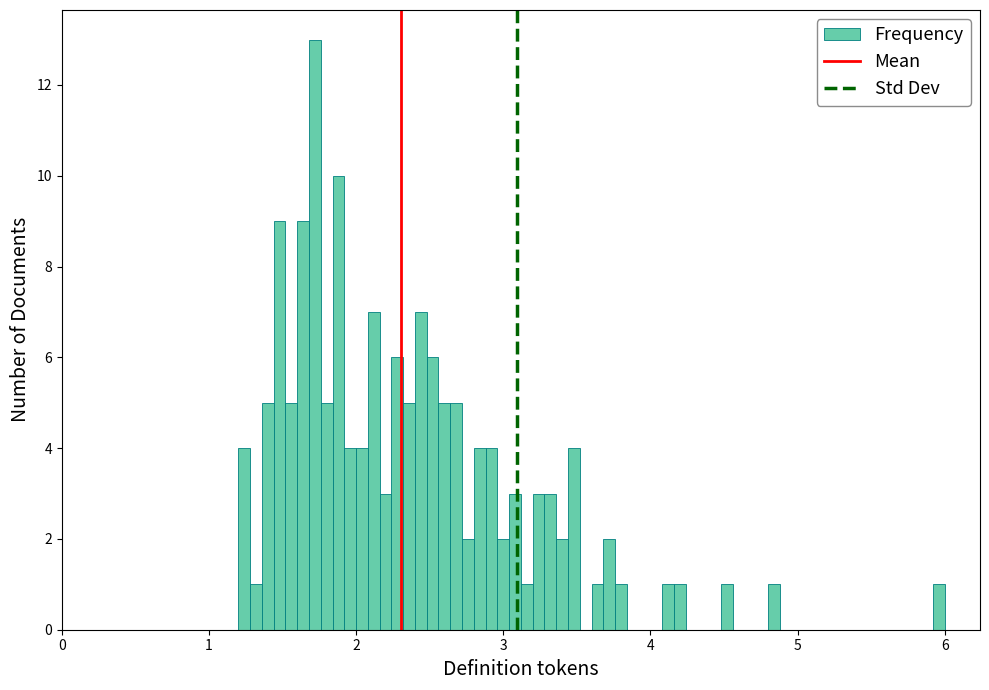

Around what value on the x-axis is the tallest bar? Give the approximate position of its centre, as read against the axis.

1.7